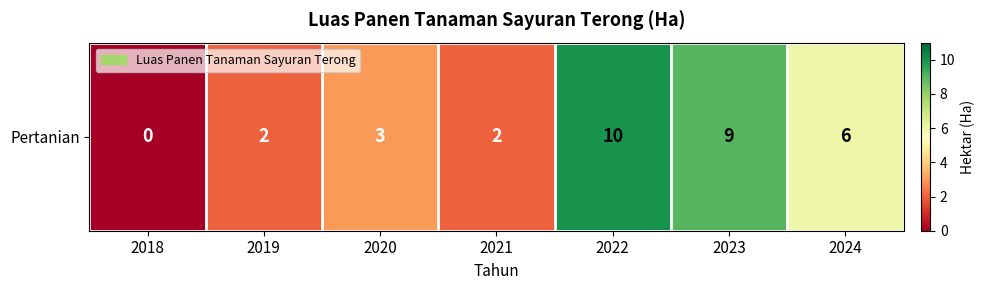

Which has a higher value, 2022 or 2019?

2022